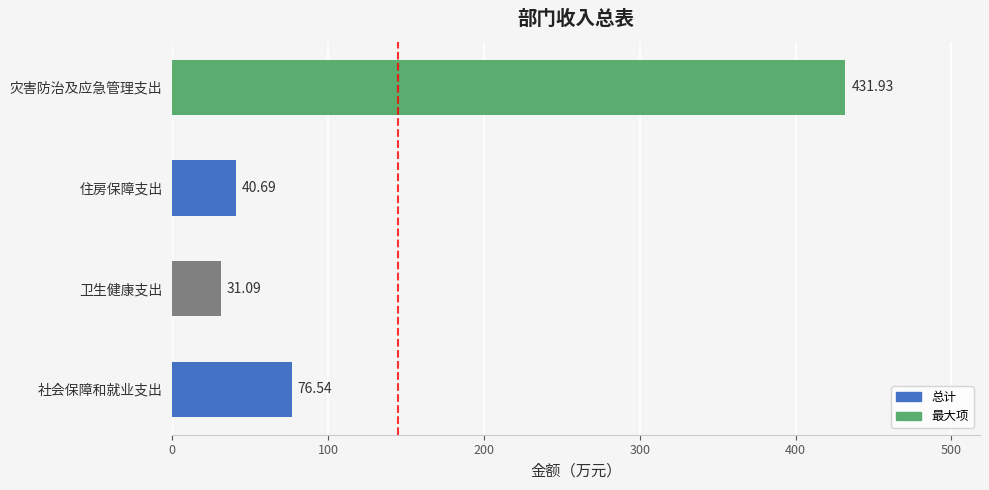

Rank the categories by value from highest to lowest.

灾害防治及应急管理支出, 社会保障和就业支出, 住房保障支出, 卫生健康支出